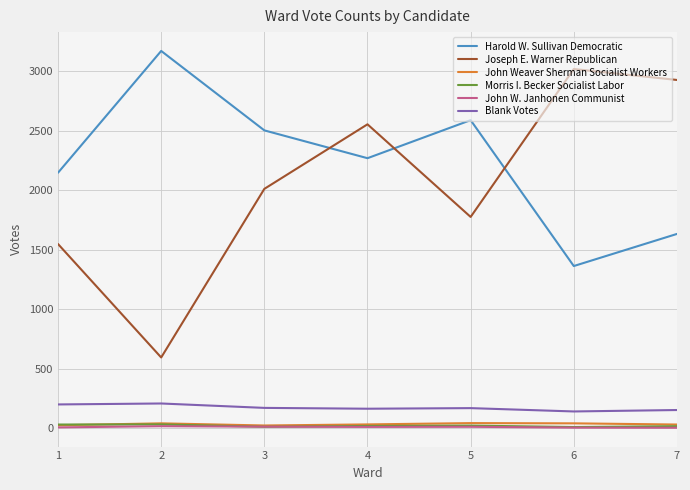

What is the highest value of the Harold W. Sullivan Democratic series?

3172